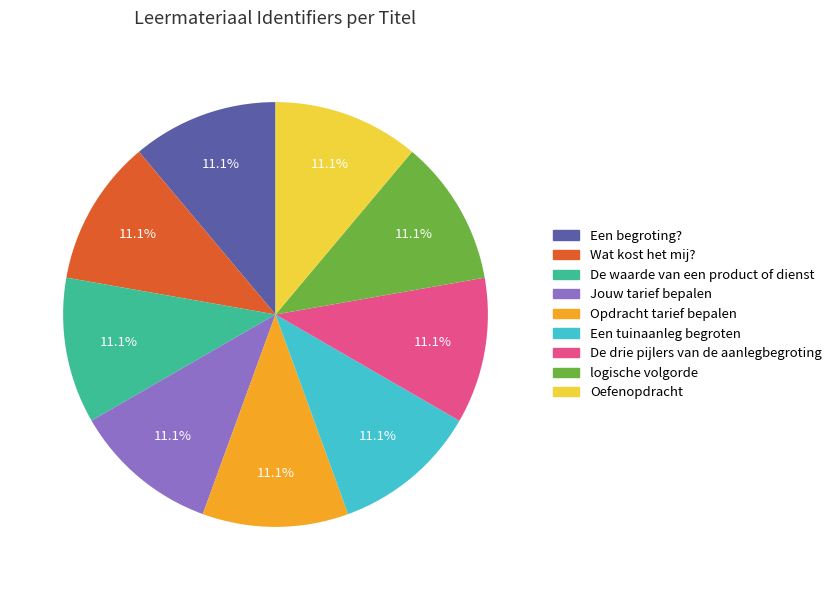

How many segments does this pie chart have?

9